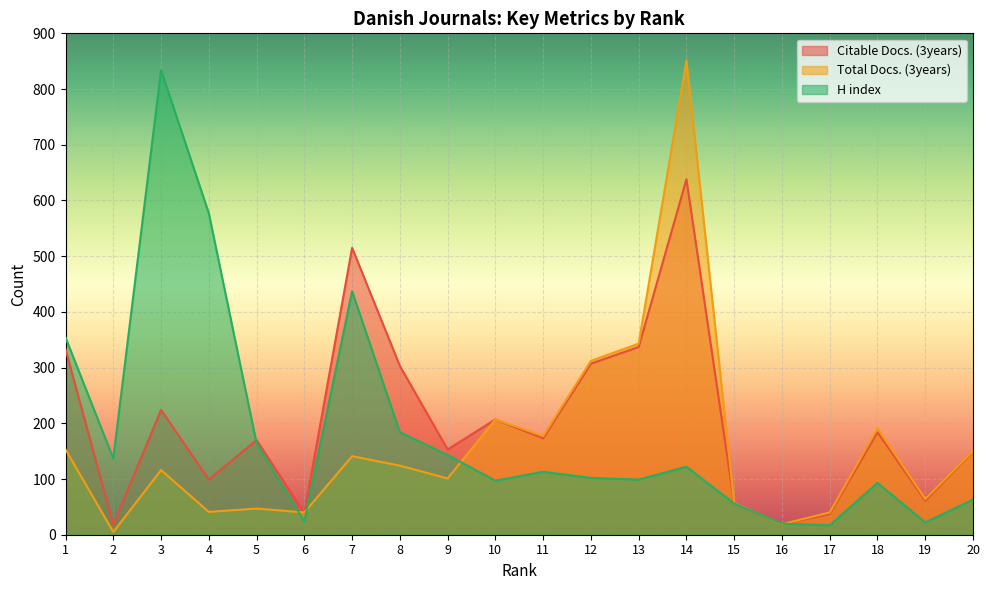

At which label does H index first exceed 113?

1